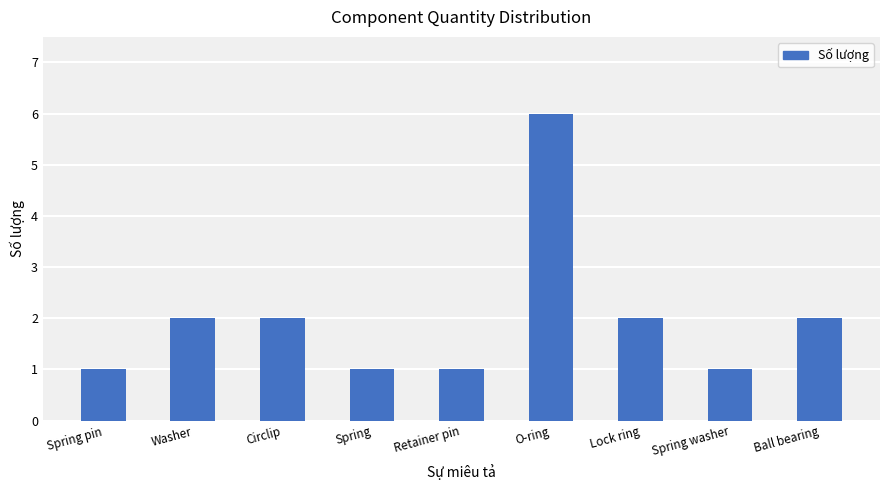

How many bars are there in total?

9